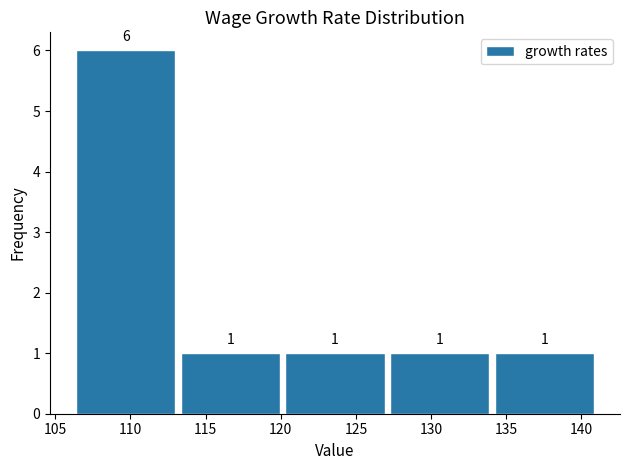

Which range on the x-axis has the tallest bar?

106 to 113